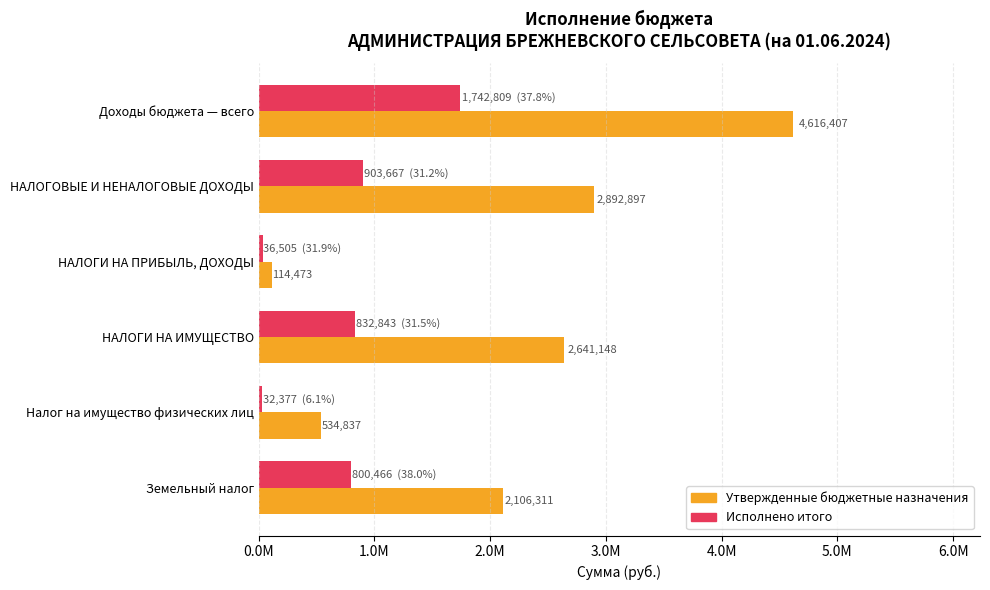

Does the chart contain any negative values?

No